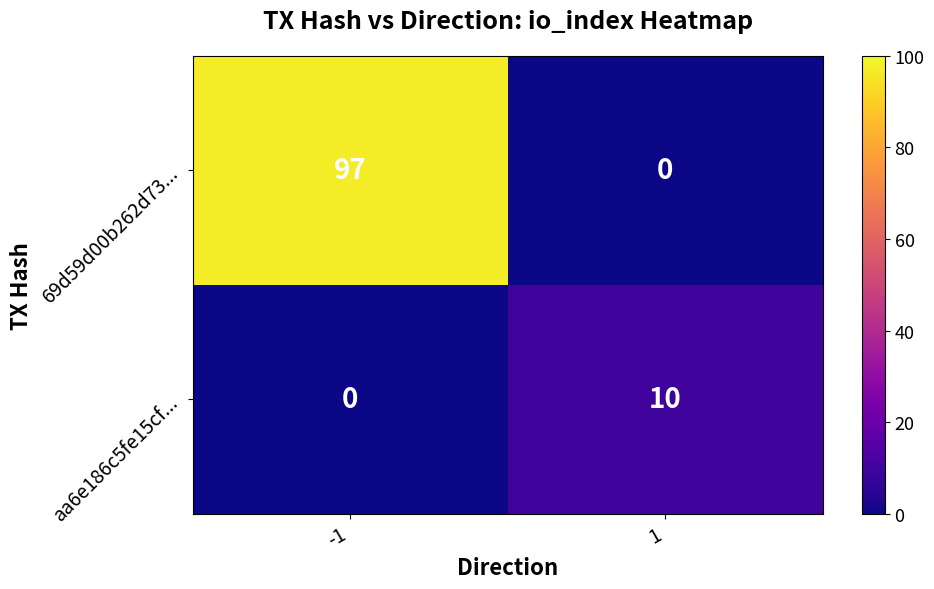

Which series has the widest spread of values?

69d59d00b262d73...